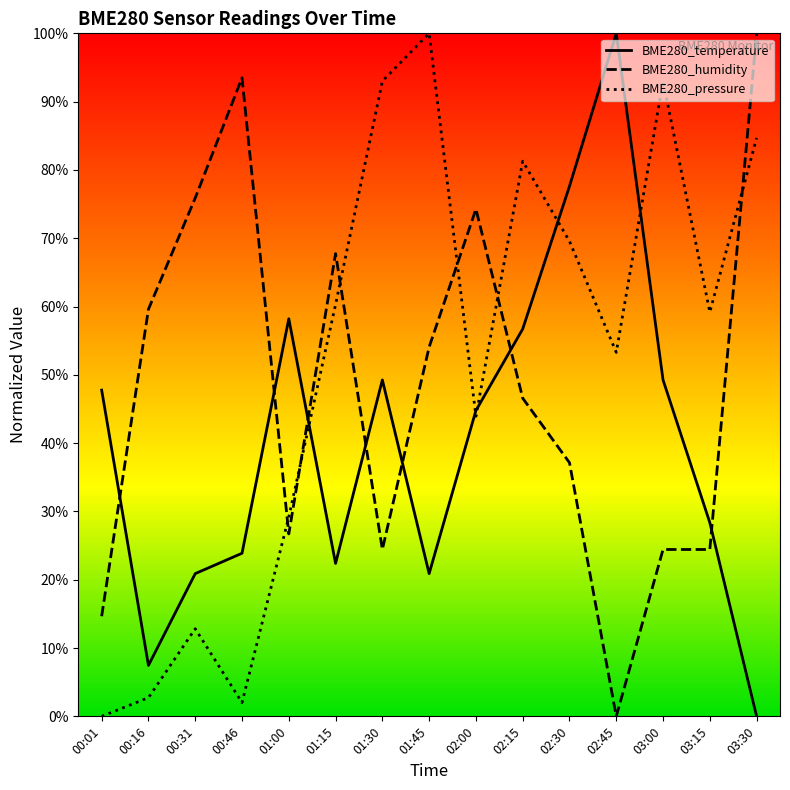

How many data points does each series have?

15